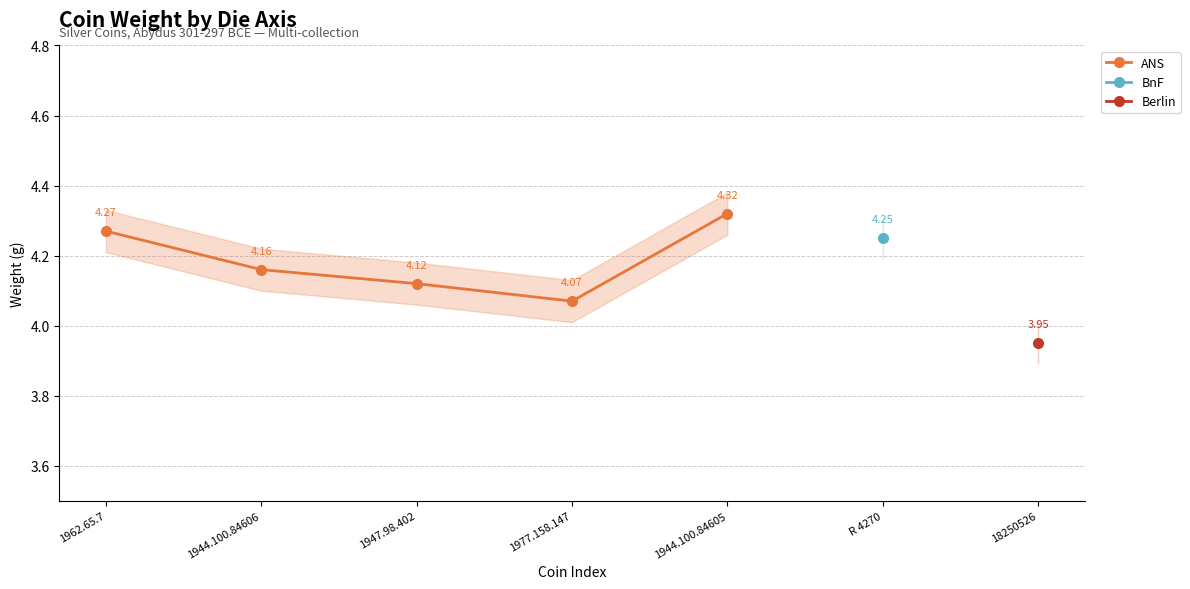

True or false: ANS has more than 1 interior local peaks.

False